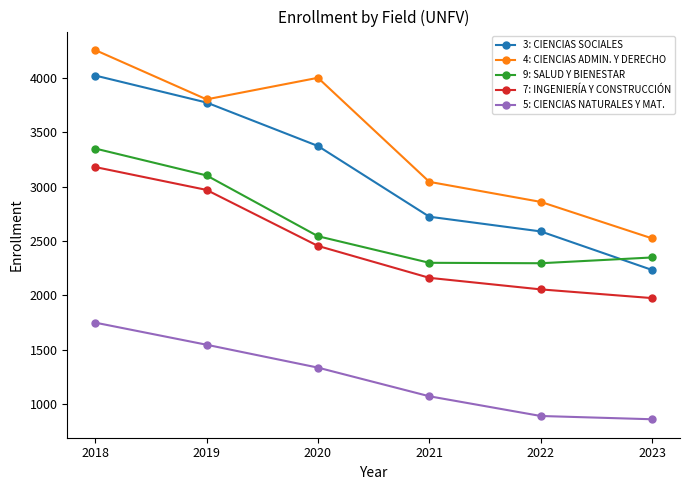

The value of 9: SALUD Y BIENESTAR at 2021 is 1593. True or false?

False